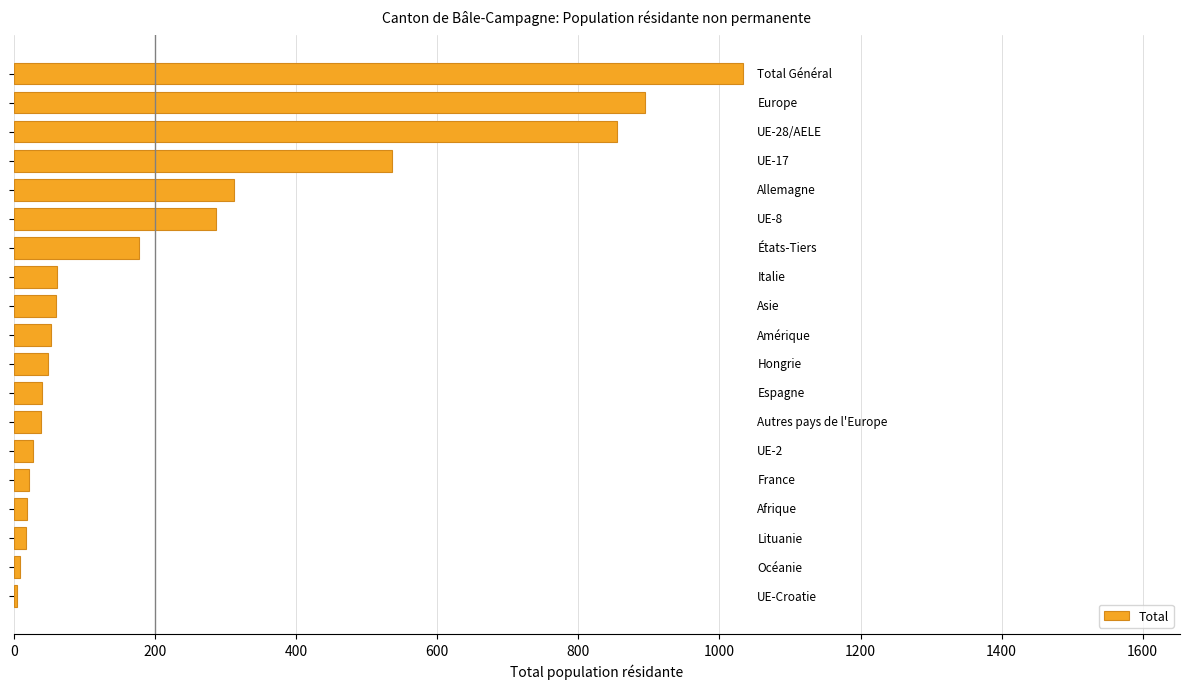

How many data points are less than 53?

9